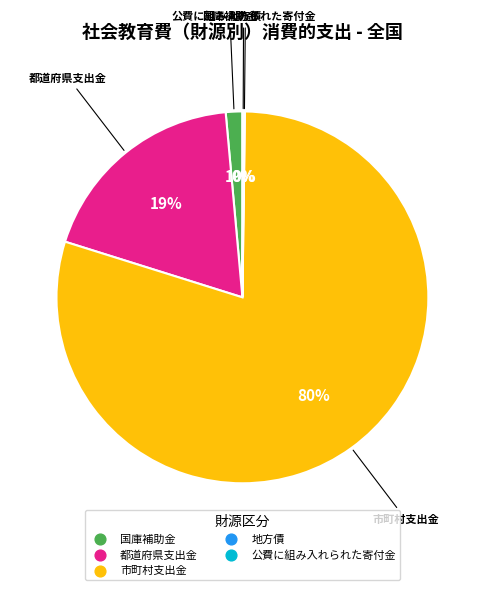

Which category has the biggest portion of the pie?

市町村支出金